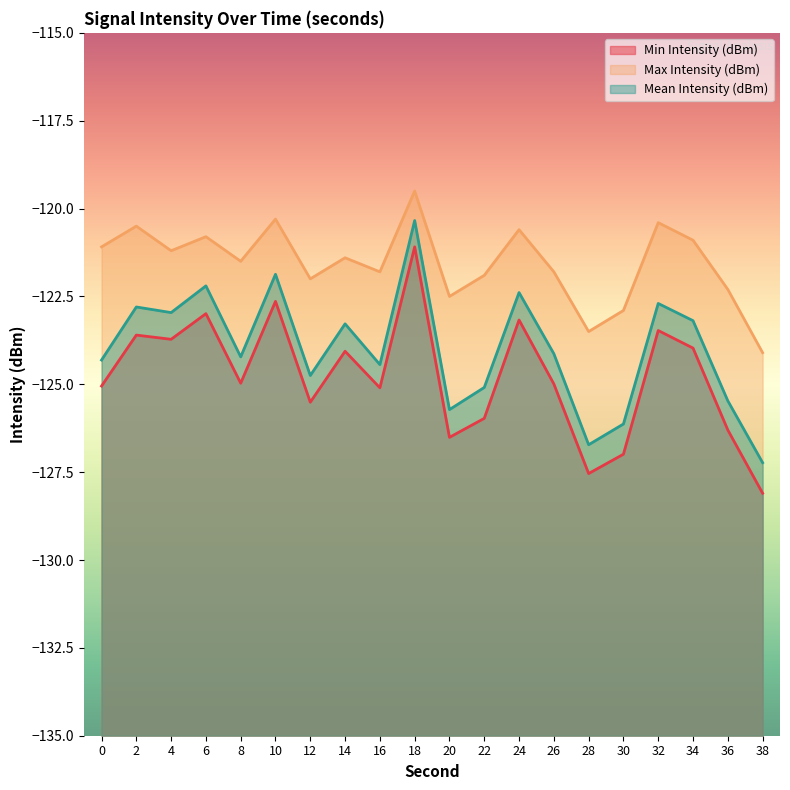

The Min Intensity (dBm) series shows -38.6 at 26. True or false?

False